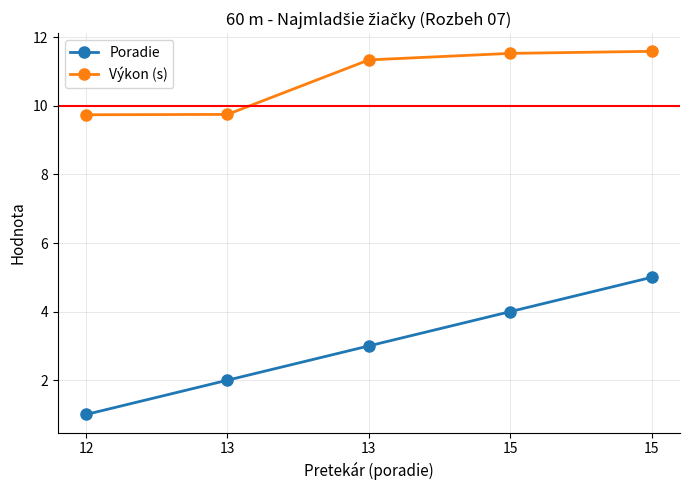

What are all the series names shown in the legend?

Poradie, Výkon (s)